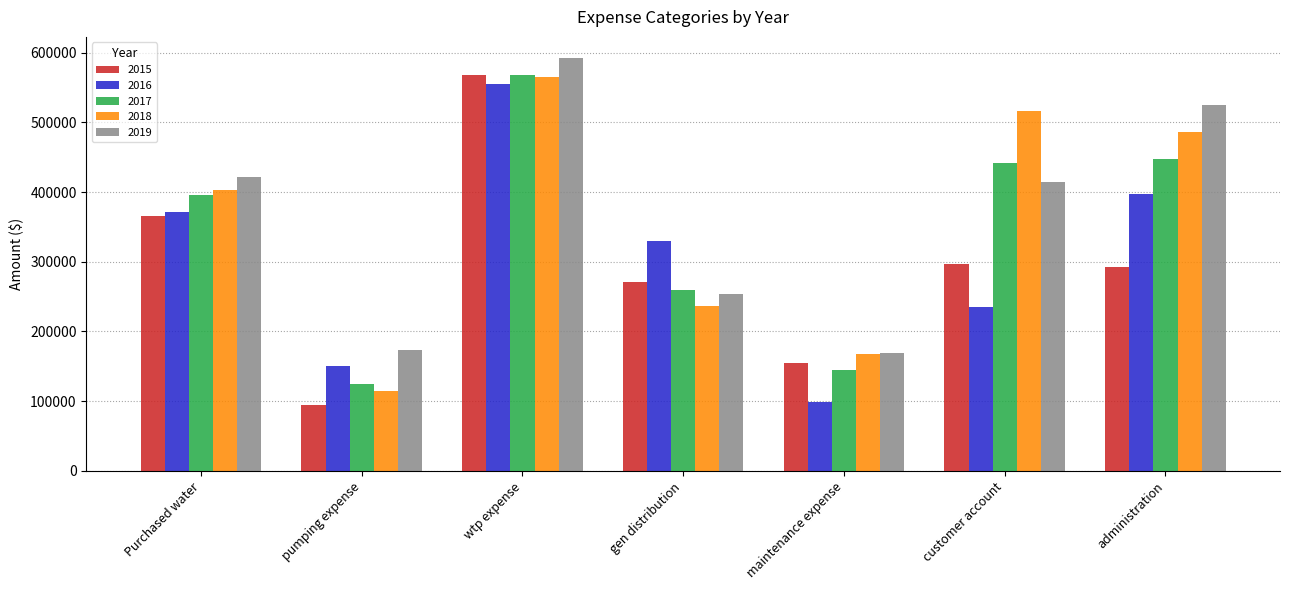

What value does the 2017 series have at gen distribution, to the nearest 100?

260000